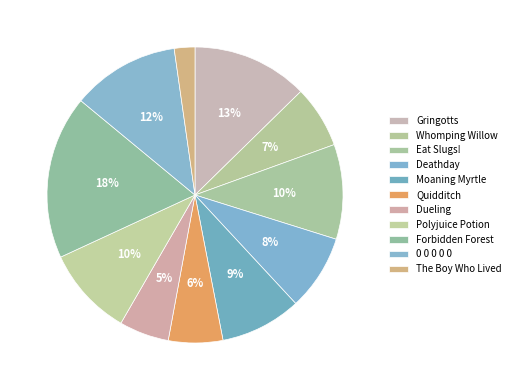

Is Eat Slugs! the majority of the pie?

No